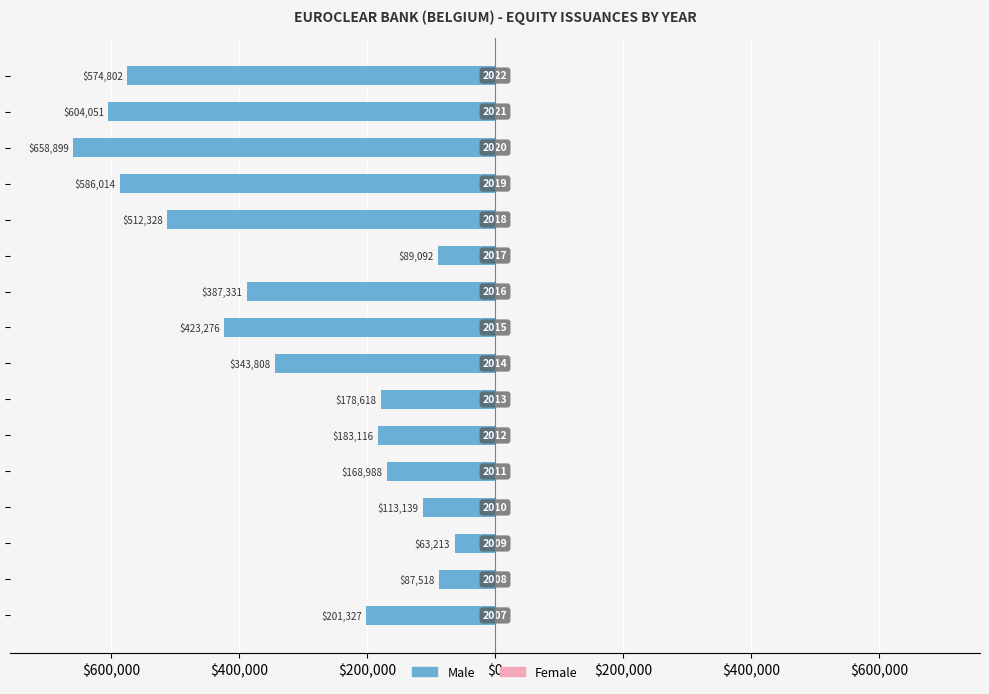

Does the chart contain any negative values?

Yes